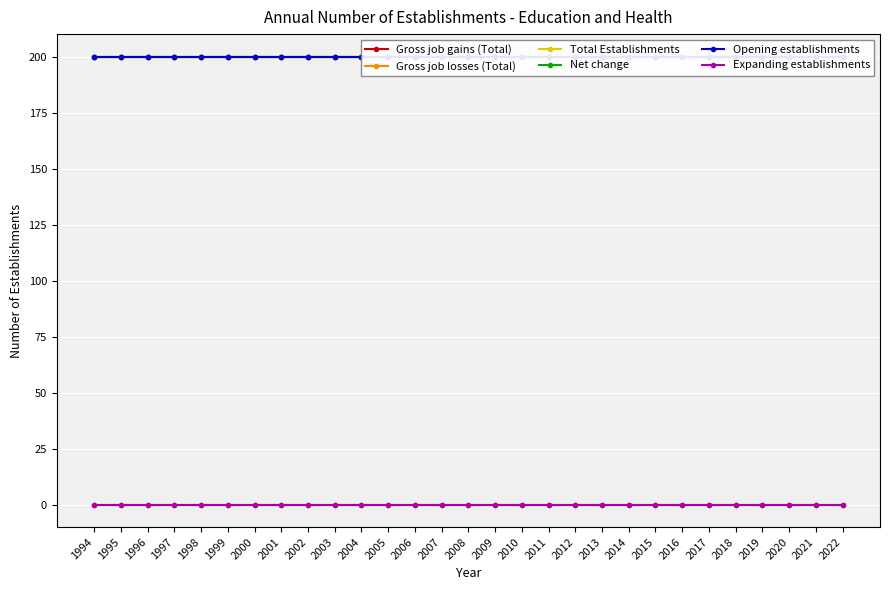

Rank the series at 2009 from highest to lowest value.

Gross job gains (Total), Total Establishments, Net change, Opening establishments, Gross job losses (Total), Expanding establishments